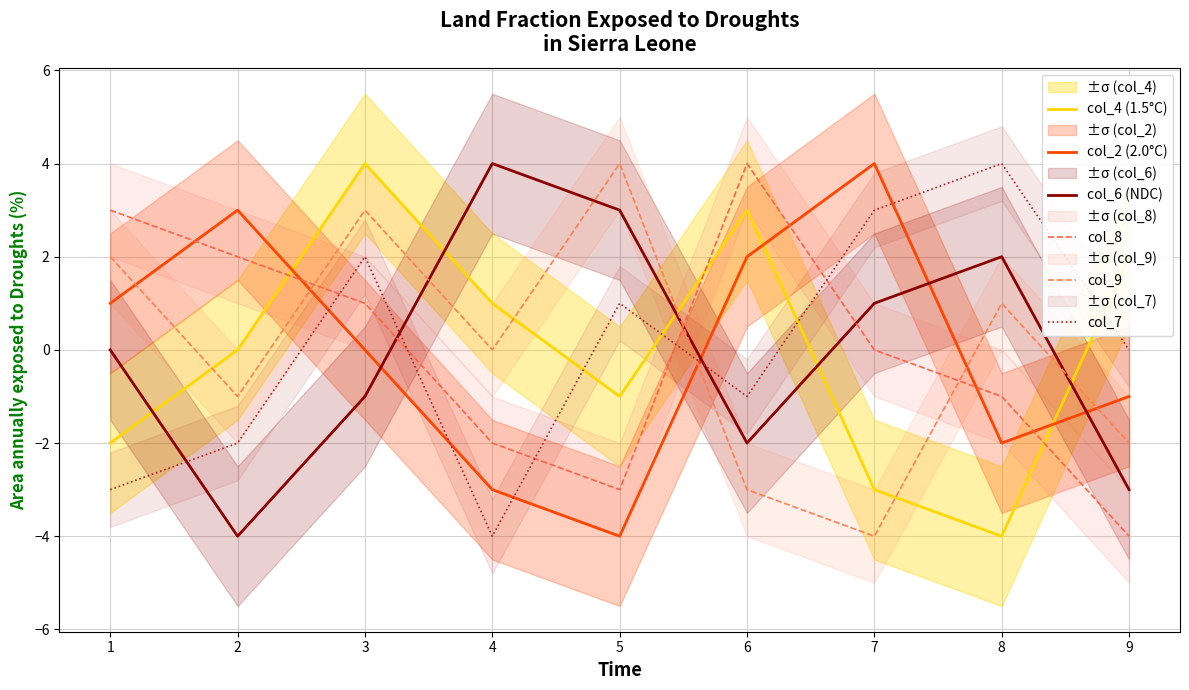

Between which two adjacent categories do col_4 (1.5°C) and col_7 first intersect?

4 and 5